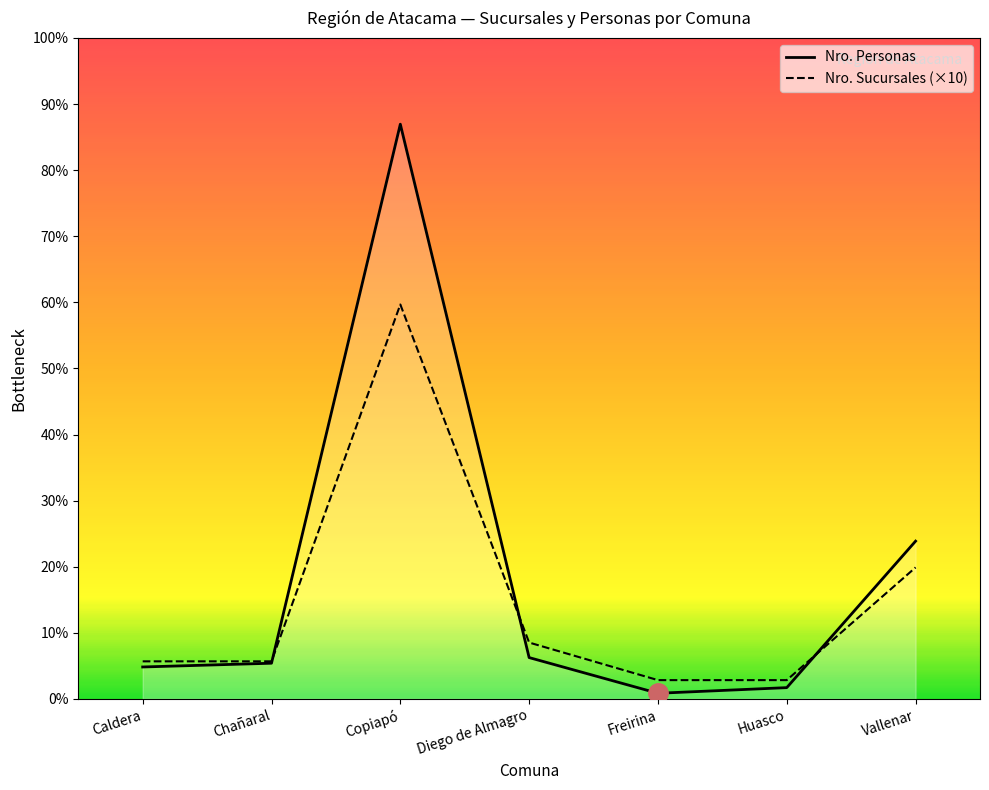

What is the sum of all Nro. Sucursales values?

370